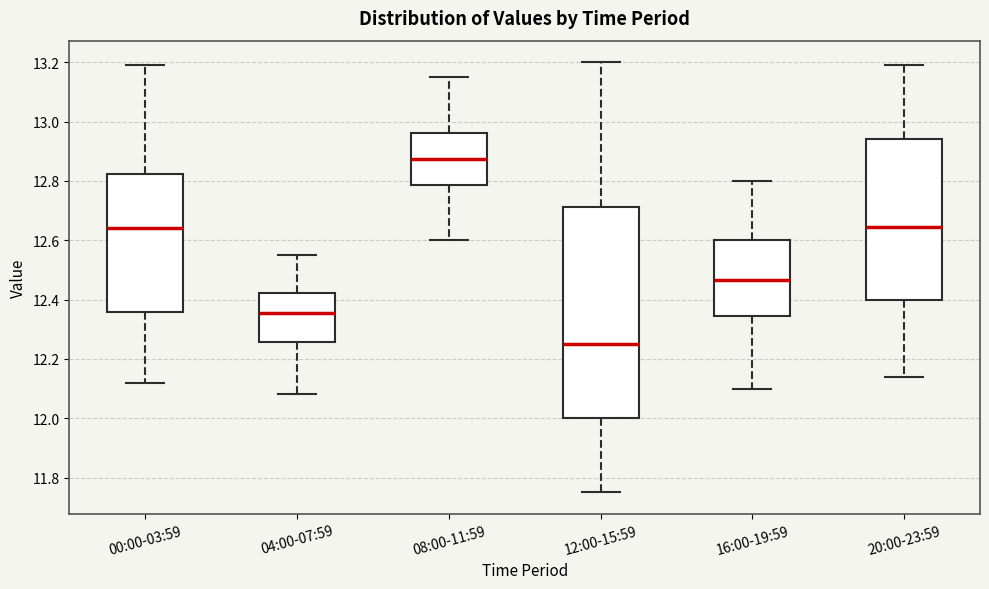

Reading left to right, read every box against the y-axis: the position of its median line, the range the box covers, and the ends of its whiskers. The values are not printed on the chart, so give them approximately, as read against the axis.

00:00-03:59: median 12.64, box 12.36 to 12.82, whiskers 12.12 to 13.20
04:00-07:59: median 12.36, box 12.26 to 12.42, whiskers 12.08 to 12.56
08:00-11:59: median 12.88, box 12.78 to 12.96, whiskers 12.60 to 13.16
12:00-15:59: median 12.26, box 12.00 to 12.72, whiskers 11.76 to 13.20
16:00-19:59: median 12.46, box 12.34 to 12.60, whiskers 12.10 to 12.80
20:00-23:59: median 12.64, box 12.40 to 12.94, whiskers 12.14 to 13.20